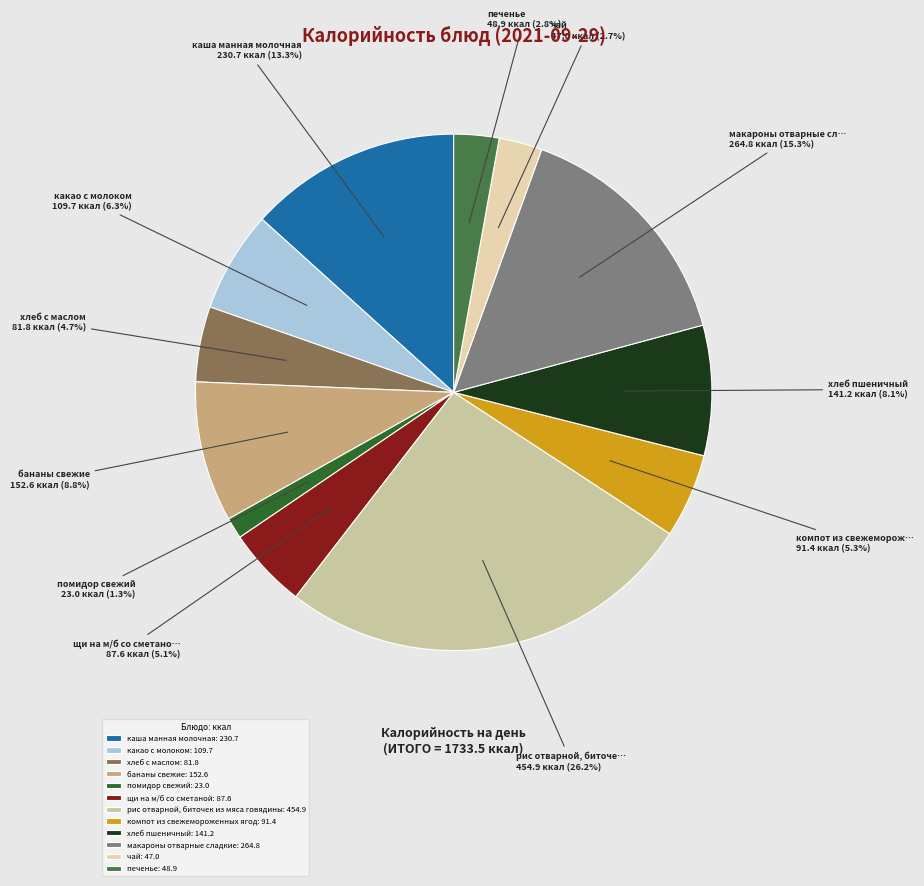

Which slice is the smallest?

помидор свежий